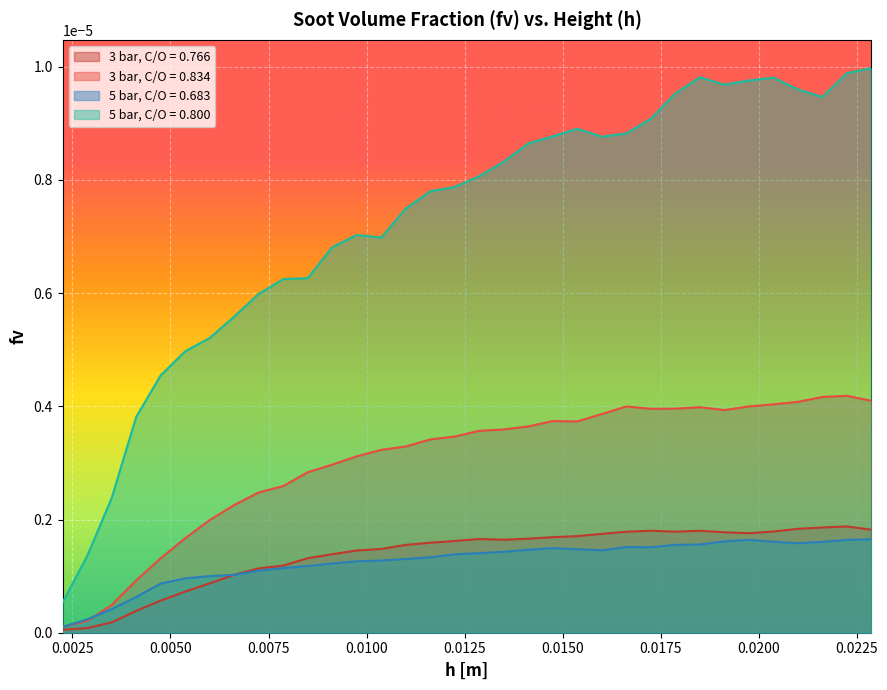

True or false: 5 bar, C/O = 0.800 and 3 bar, C/O = 0.834 intersect in this chart.

False